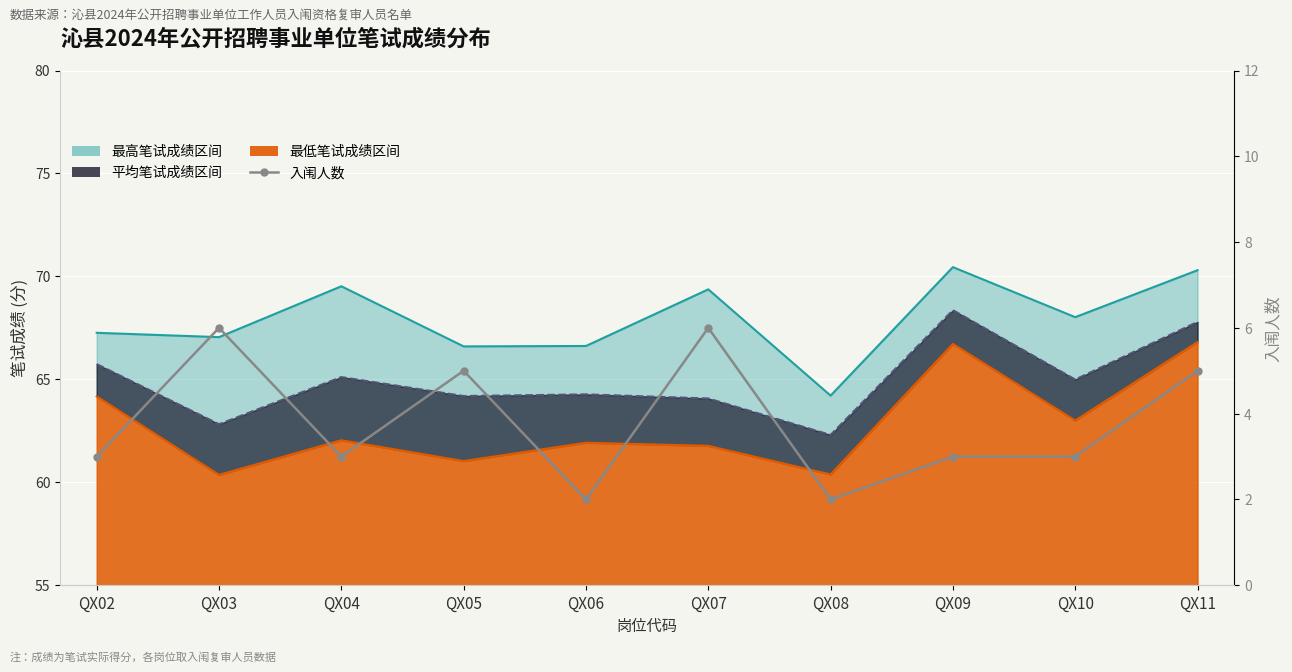

How many lines are shown in the chart?

1